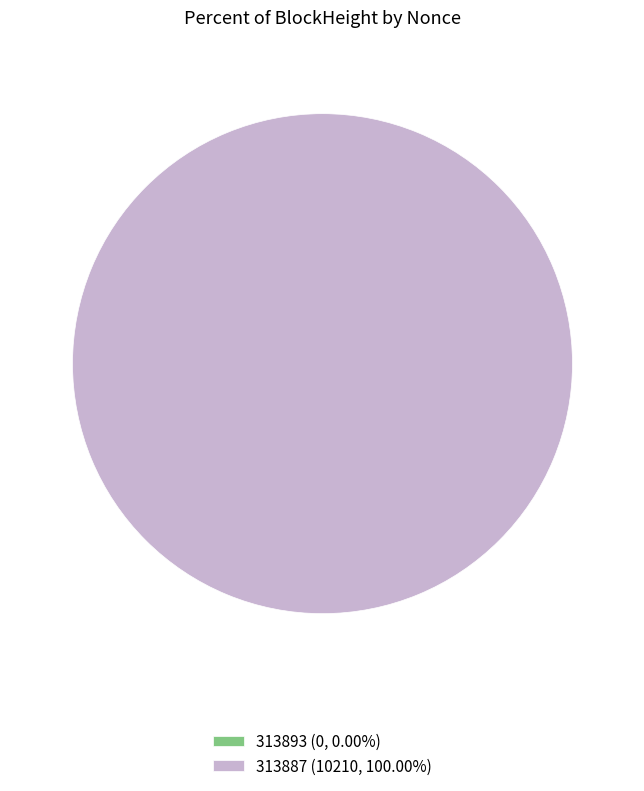

To the nearest percent, what is the difference between the 313893 and 313887 slice percentages?

100%